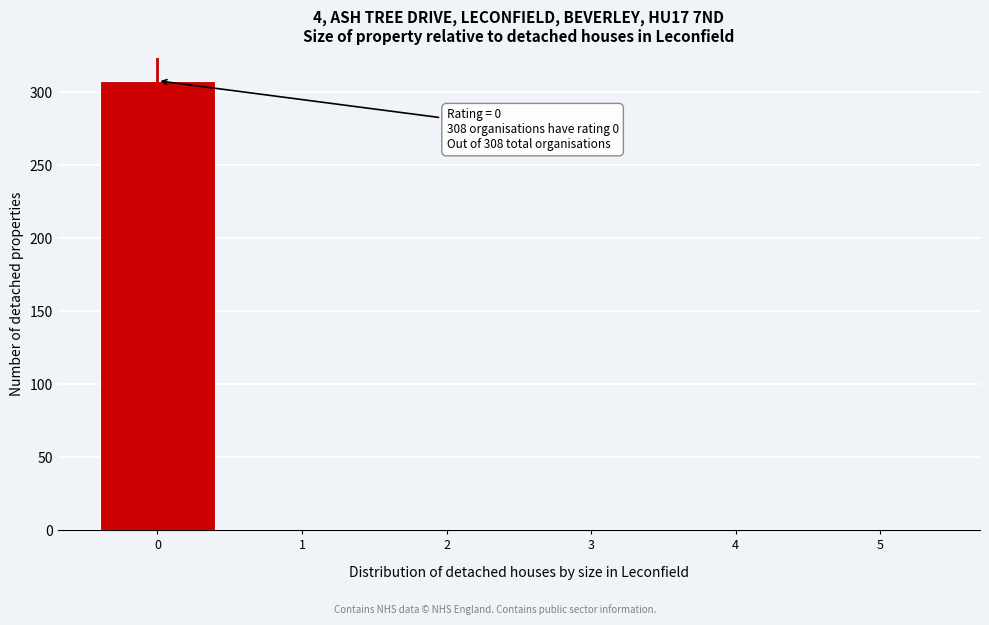

Reading left to right, list all the values displayed in this chart.

0=308	1=0	2=0	3=0	4=0	5=0